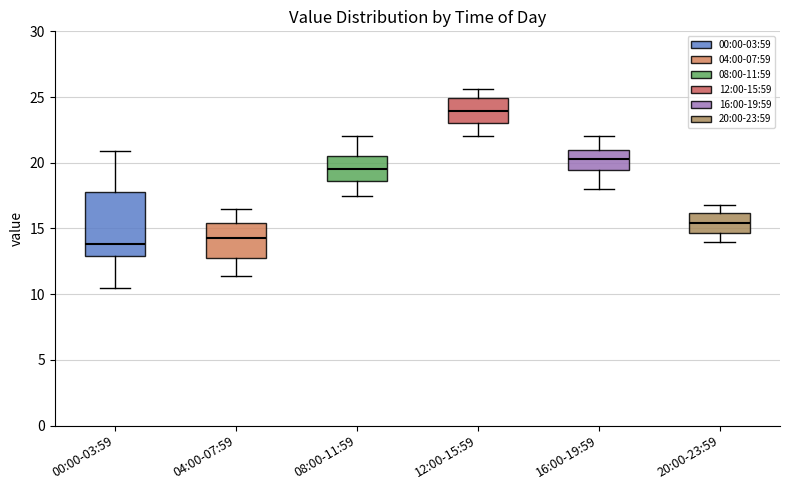

Reading left to right, read every box against the y-axis: the position of its median line, the range the box covers, and the ends of its whiskers. The values are not printed on the chart, so give them approximately, as read against the axis.

00:00-03:59: median 14.0, box 13.0 to 18.0, whiskers 10.5 to 21.0
04:00-07:59: median 14.5, box 13.0 to 15.5, whiskers 11.5 to 16.5
08:00-11:59: median 19.5, box 18.5 to 20.5, whiskers 17.5 to 22.0
12:00-15:59: median 24.0, box 23.0 to 25.0, whiskers 22.0 to 25.5
16:00-19:59: median 20.5, box 19.5 to 21.0, whiskers 18.0 to 22.0
20:00-23:59: median 15.5, box 14.5 to 16.0, whiskers 14.0 to 17.0